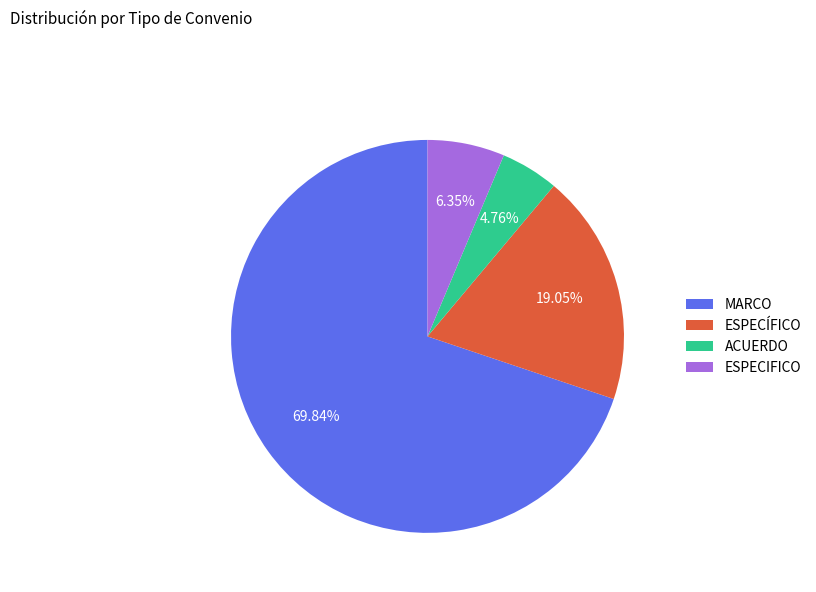

Combined, do ACUERDO and ESPECIFICO account for over 50%?

No